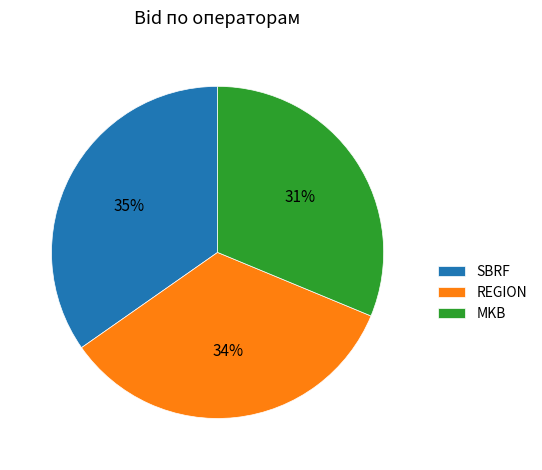

Is the sum of MKB and REGION greater than half?

Yes